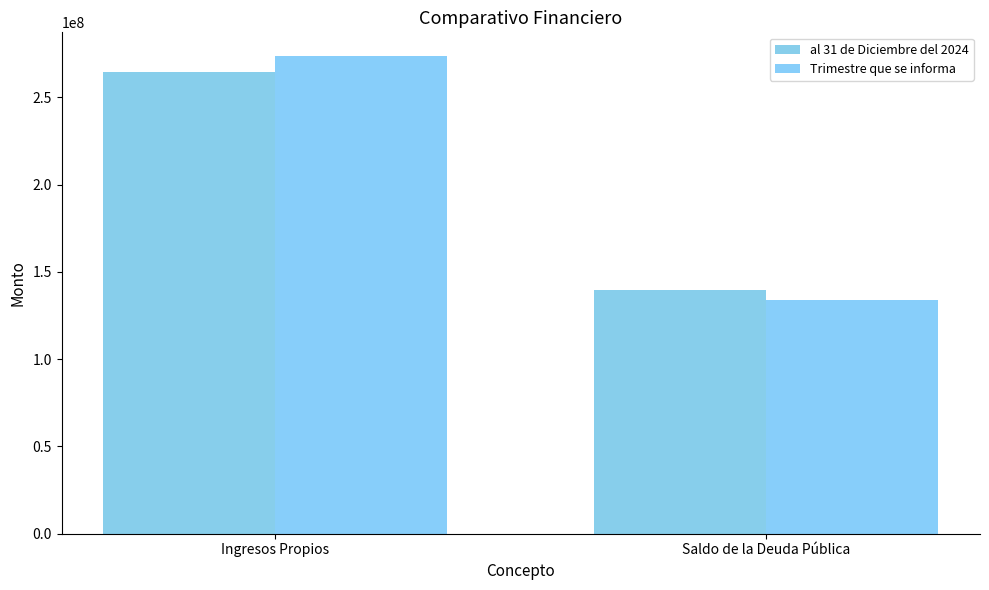

Which category has the lowest value in the al 31 de Diciembre del 2024 series?

Saldo de la Deuda Pública